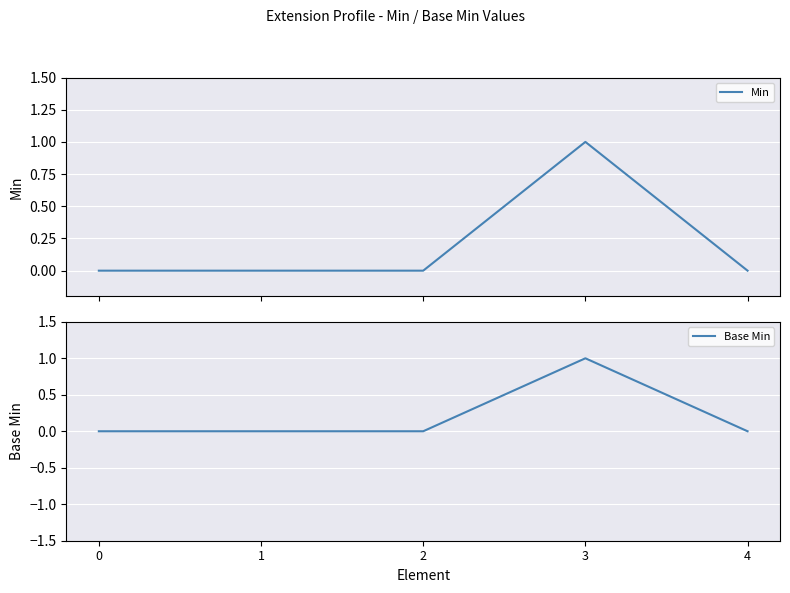

Between 0 and 4, which series saw the biggest shift?

Min